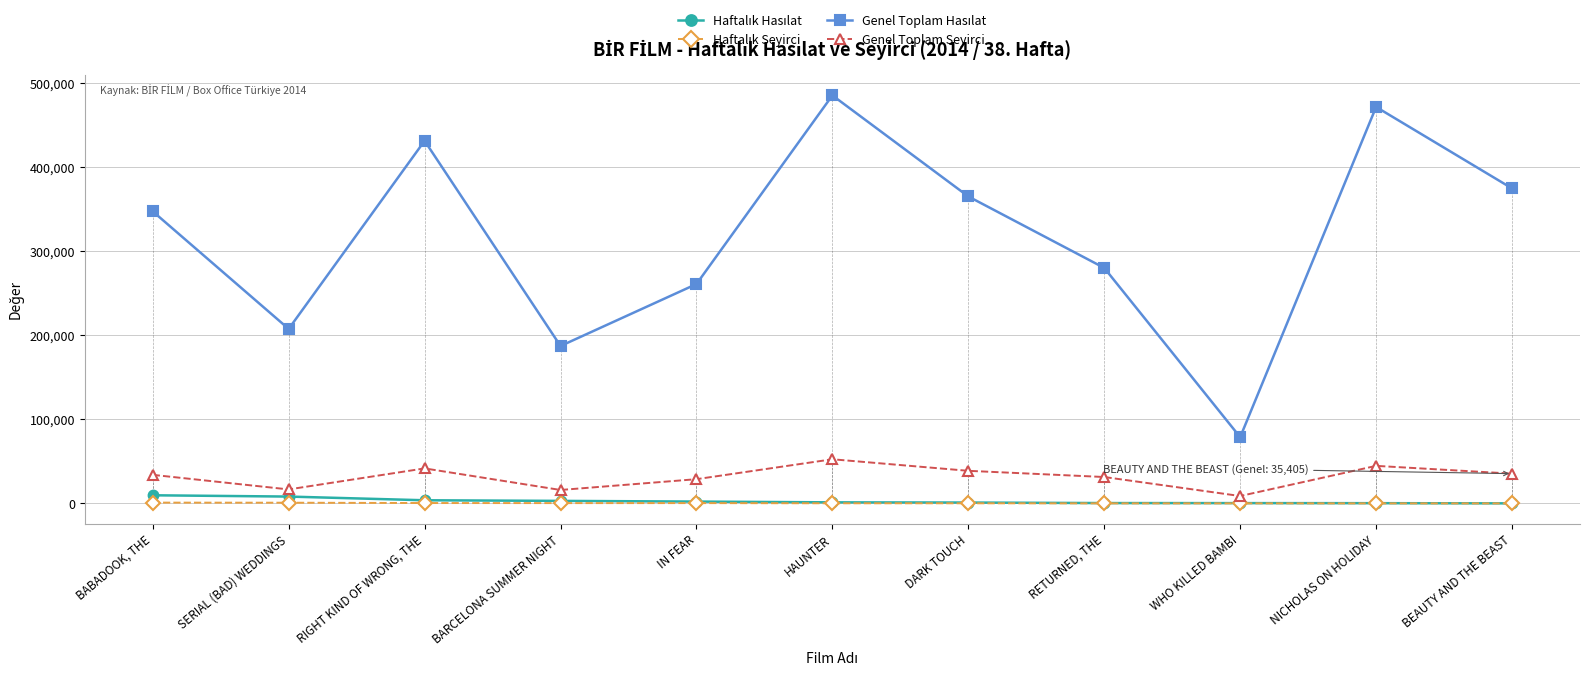

What is the label of the 9th point from the right?

RIGHT KIND OF WRONG, THE